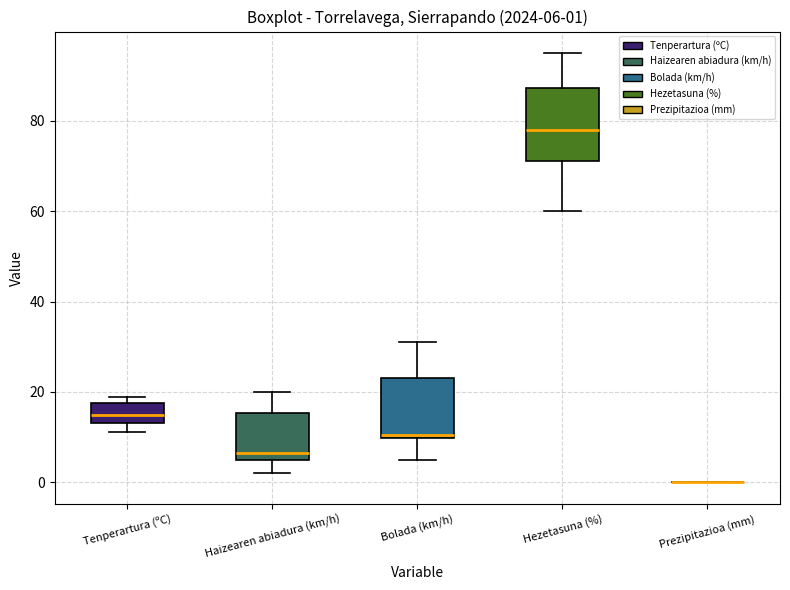

Which box is the tallest, from its lower edge to its upper edge?

Hezetasuna (%)